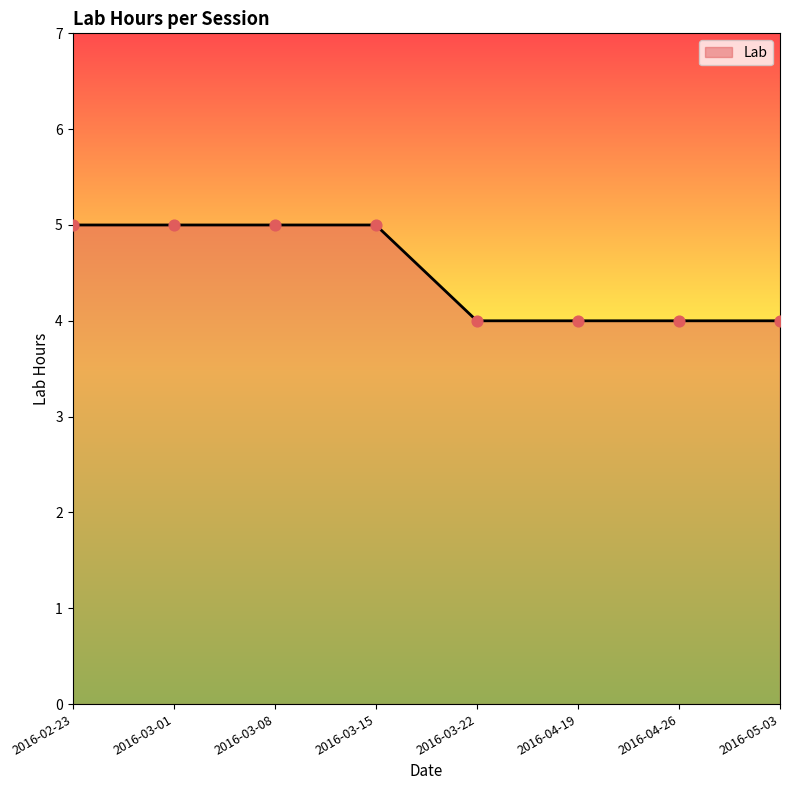

Approximately how many times larger is the value at 2016-03-01 compared to 2016-03-15?

1.0